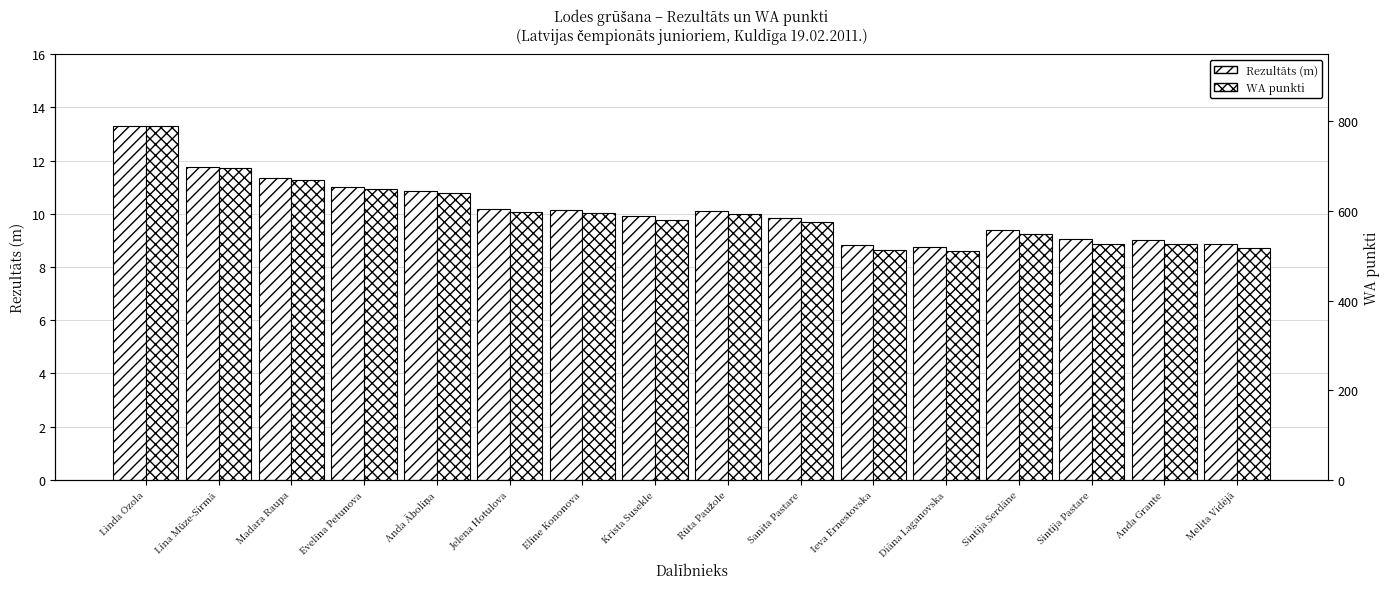

Does the chart contain any negative values?

No